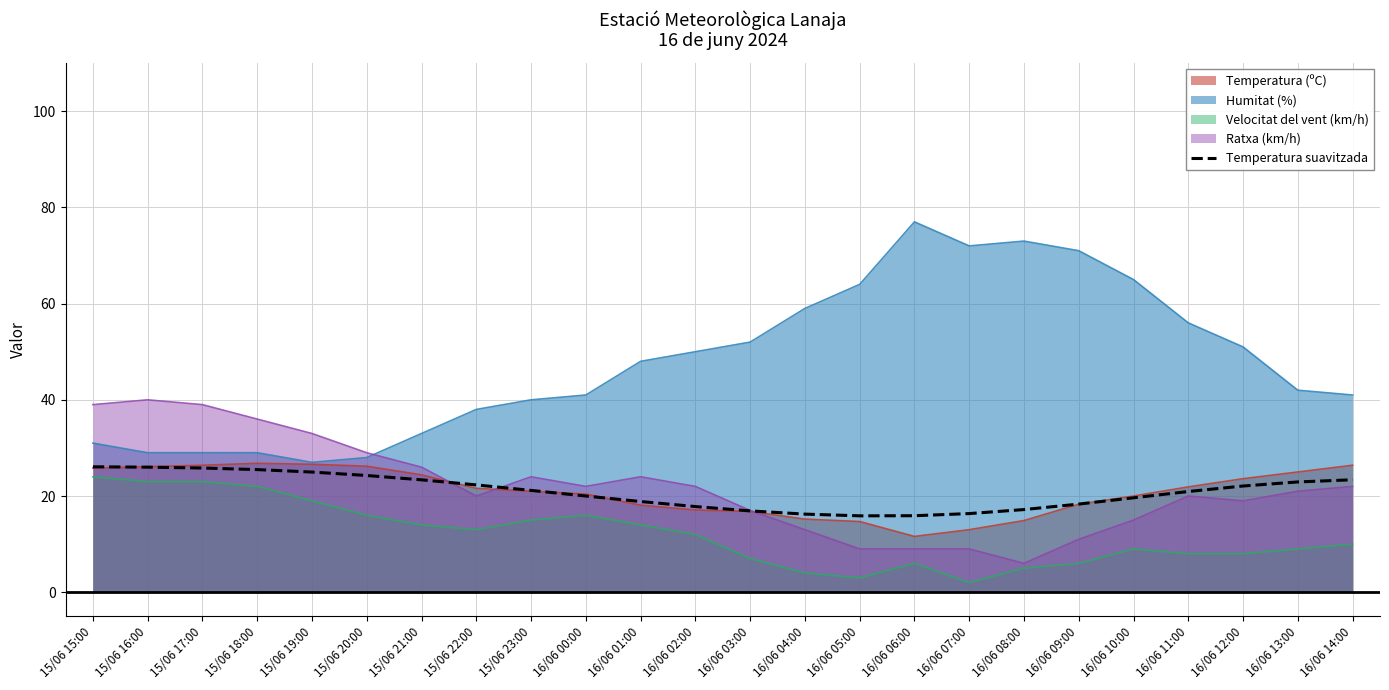

True or false: the data shows 11.3 at 16/06 09:00.

False